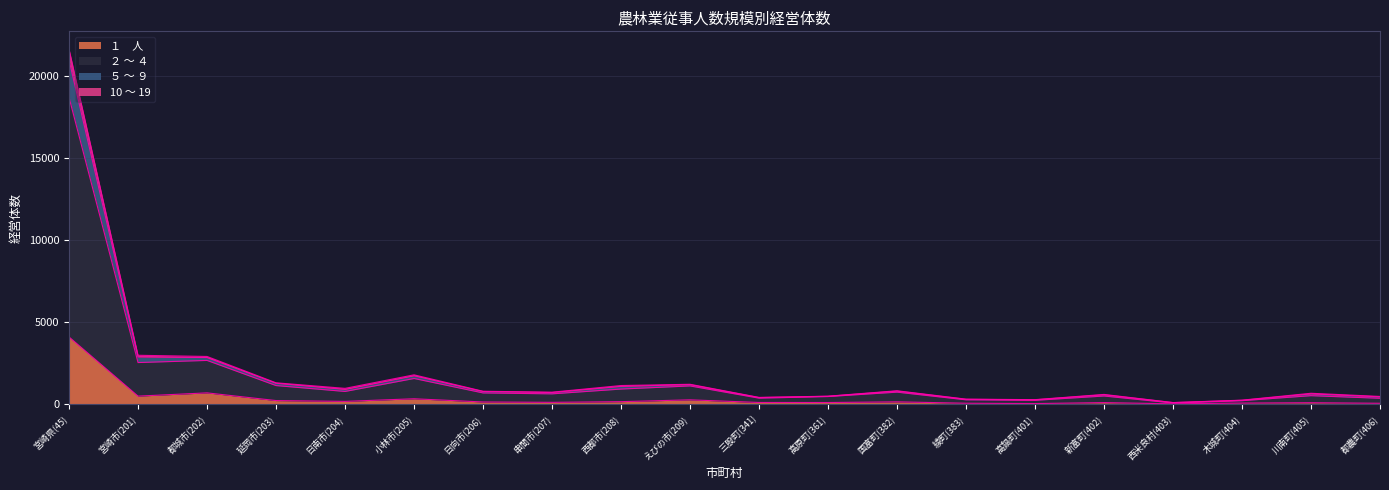

What is the total value across all series at 西都市(208)?

1143